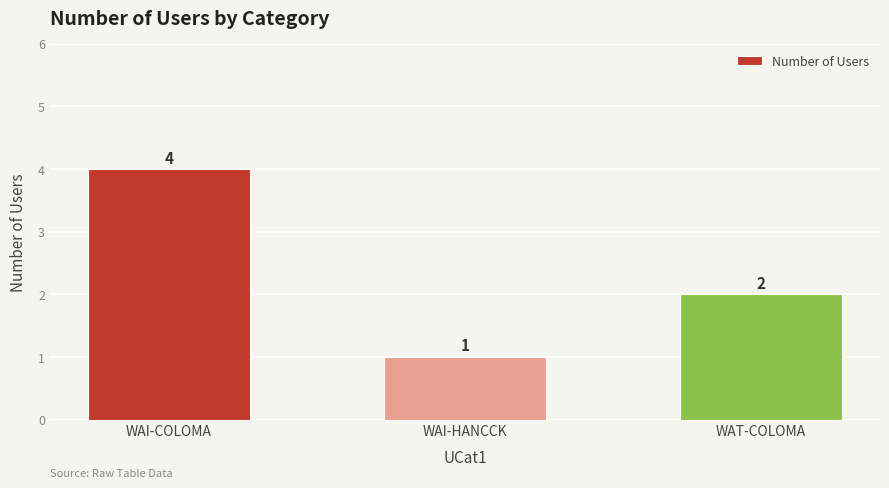

What is the greatest value displayed?

4